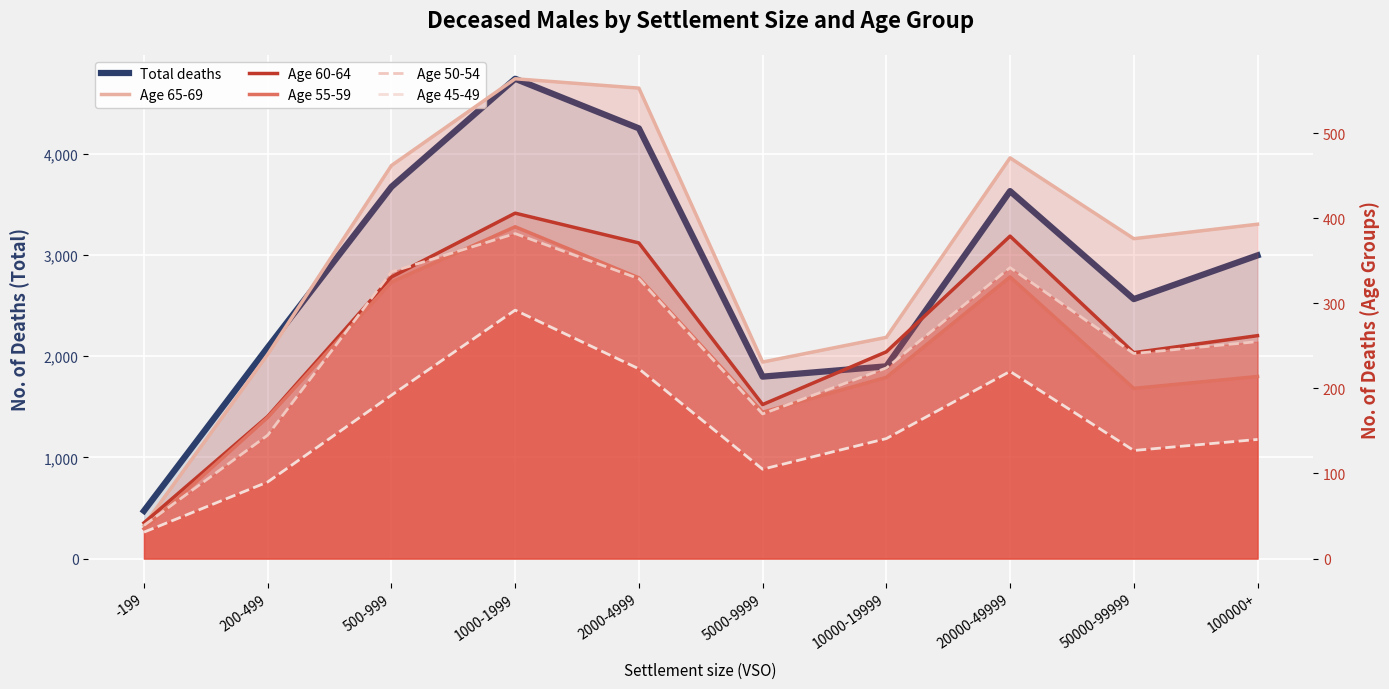

Rank the categories by Age 55-59 (col_61) (line) value from highest to lowest.

1000-1999, 20000-49999, 2000-4999, 500-999, 100000+, 10000-19999, 50000-99999, 5000-9999, 200-499, -199